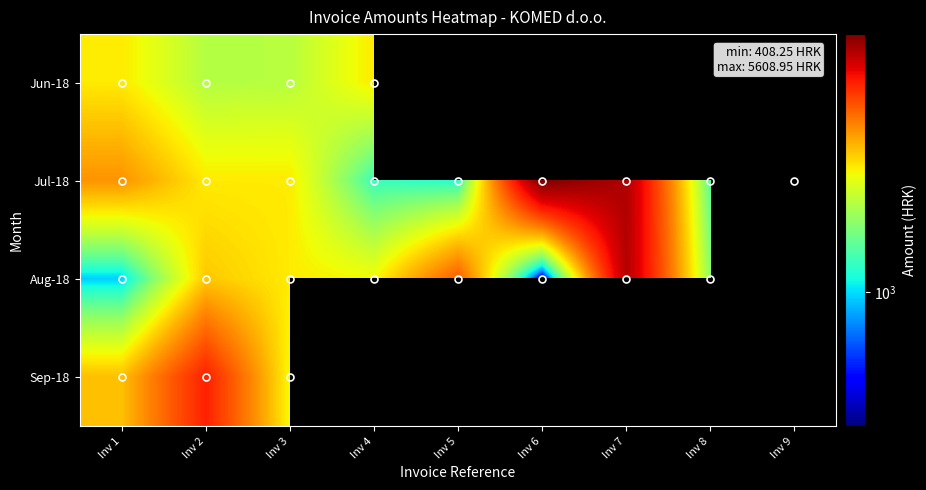

List the series in order of their peak value, lowest first.

Jun-18, Sep-18, Aug-18, Jul-18